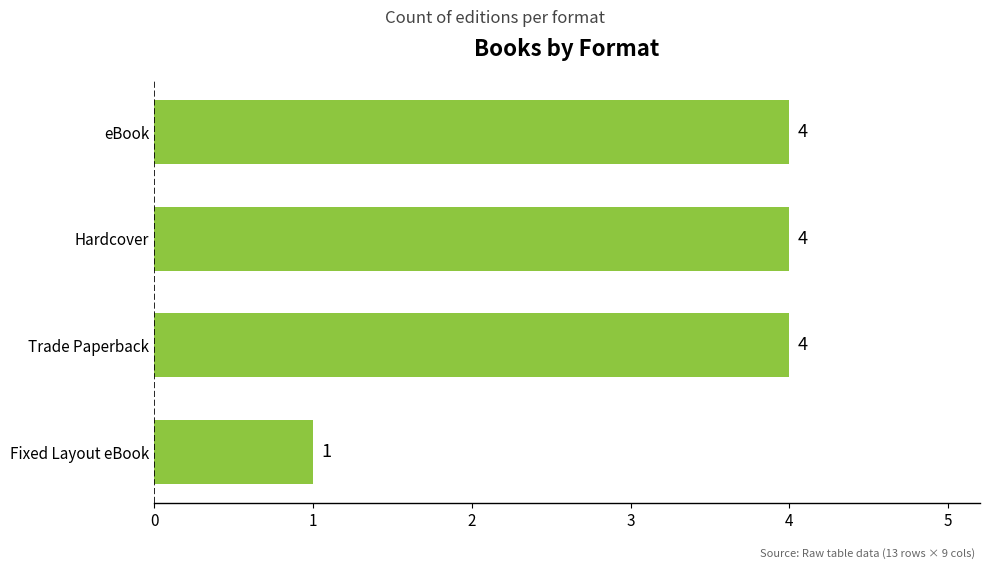

What is the ratio of the value at Trade Paperback to the value at eBook?

1.0